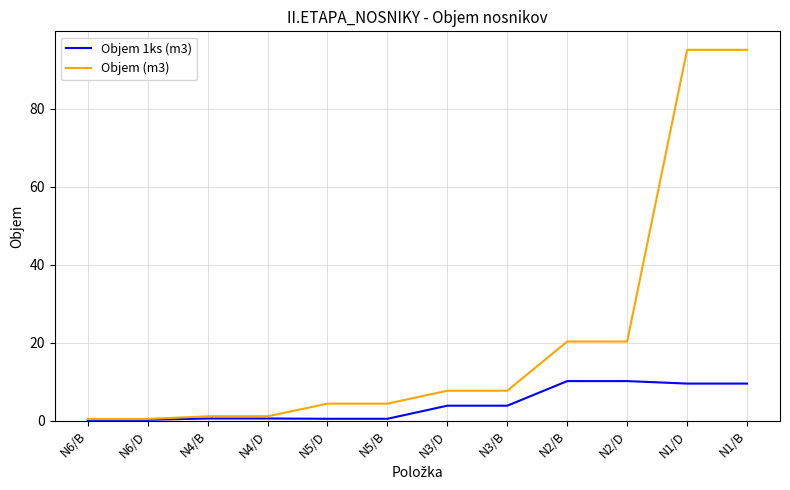

What is the difference between the highest and lowest values at N2/D?

10.1